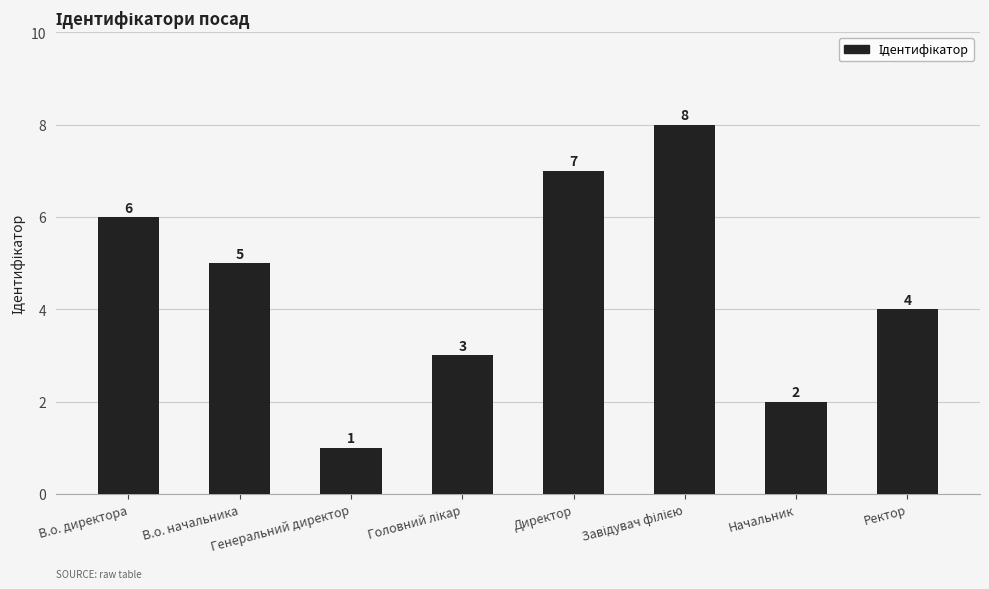

The value at Генеральний директор is 2. True or false?

False